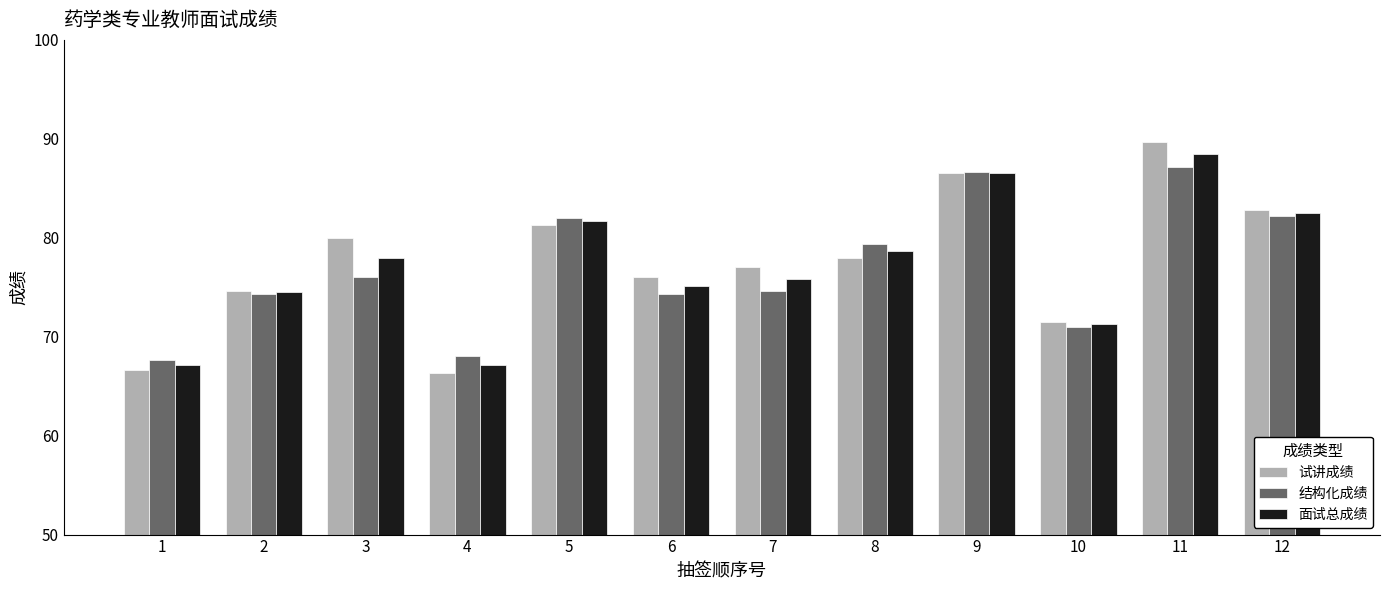

What is the sum of the 试讲成绩 values at 9 and 3?

166.5